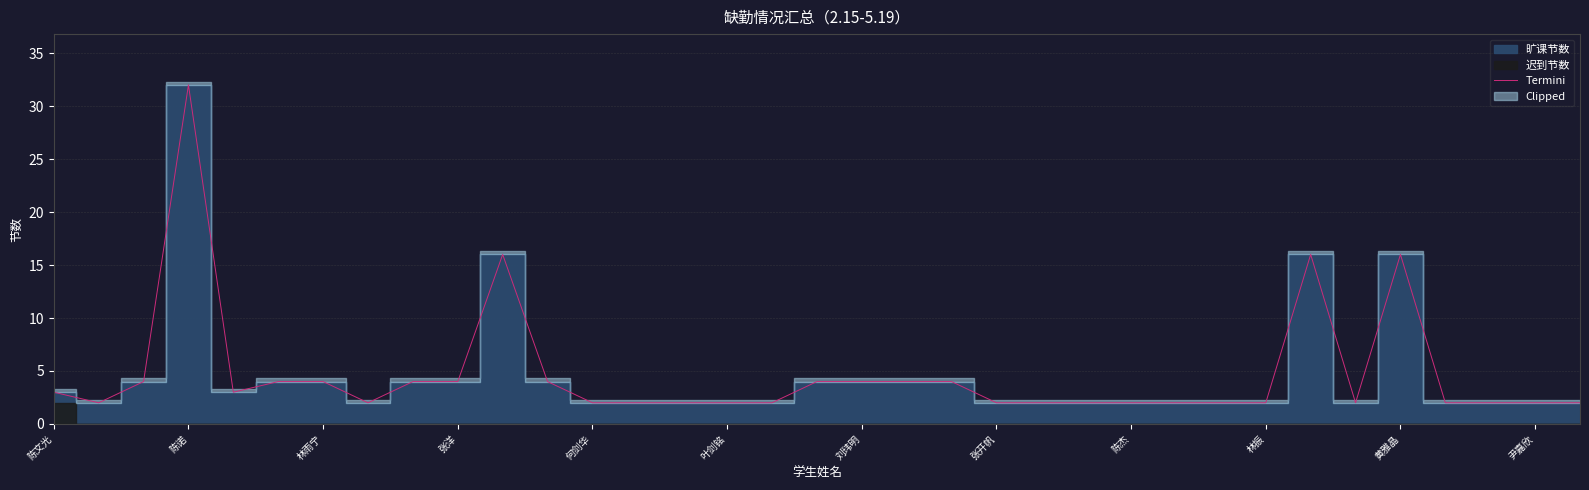

What is the label of the 35th point from the right?

陈文光